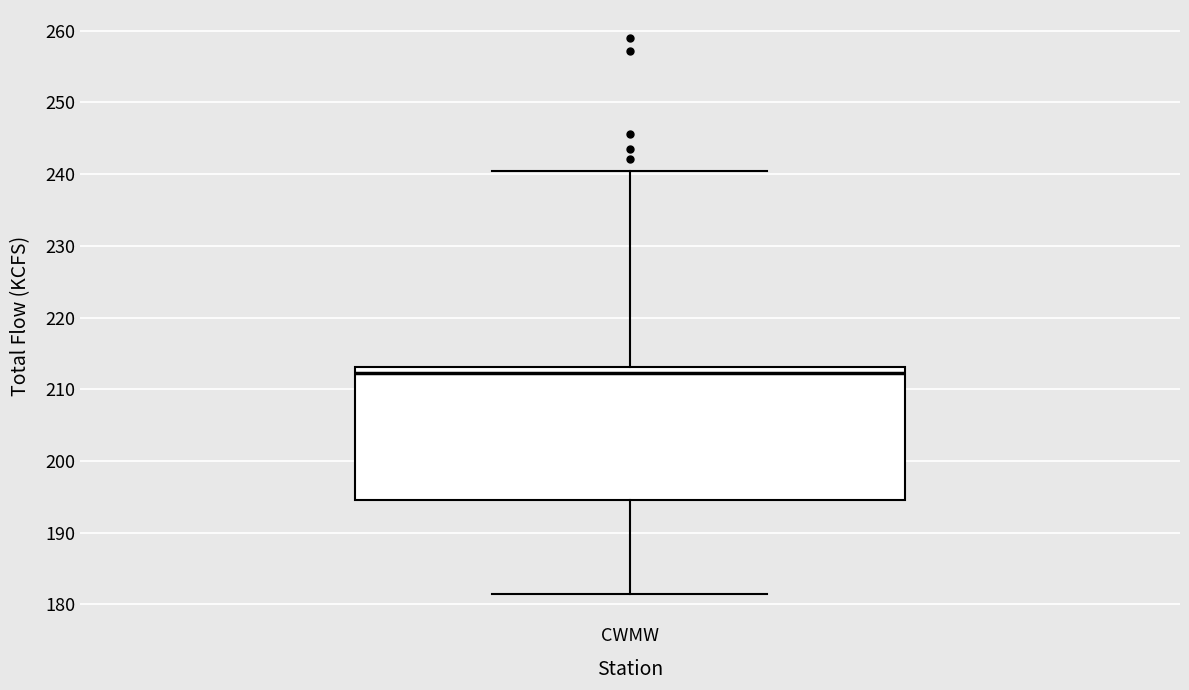

Transcribe this box plot: give where the median line is, the range the box spans, and where the two whiskers end, as read against the y-axis. The values are not printed on the chart, so give them approximately, as read against the axis.

median 212, box 195 to 213, whiskers 181 to 241